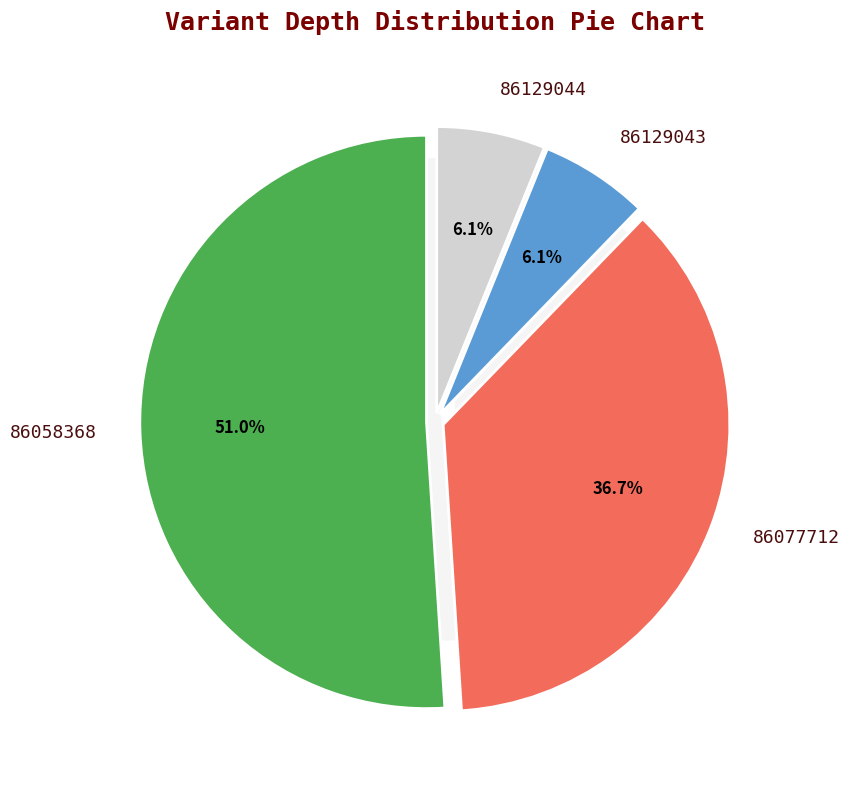

To the nearest percent, what is the difference between the largest and smallest slice percentages?

45%